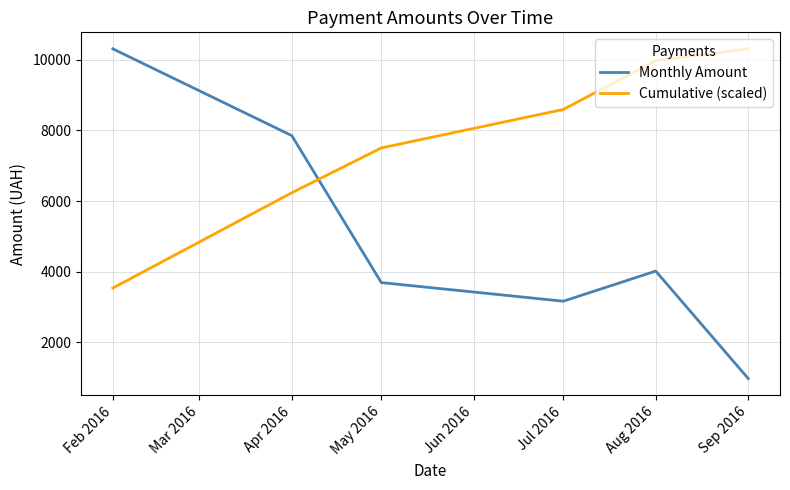

Is it true that Monthly Amount equals 6548.4 at May 2016?

False